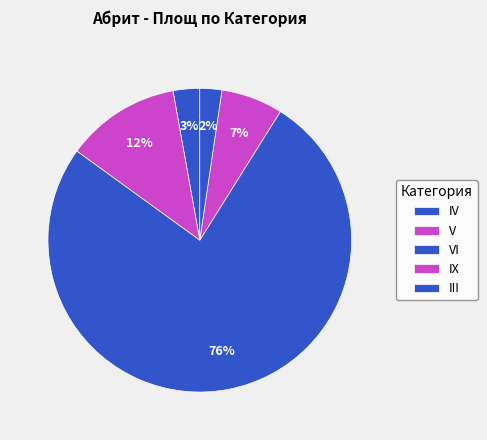

Which has a higher value, III or IX?

IX